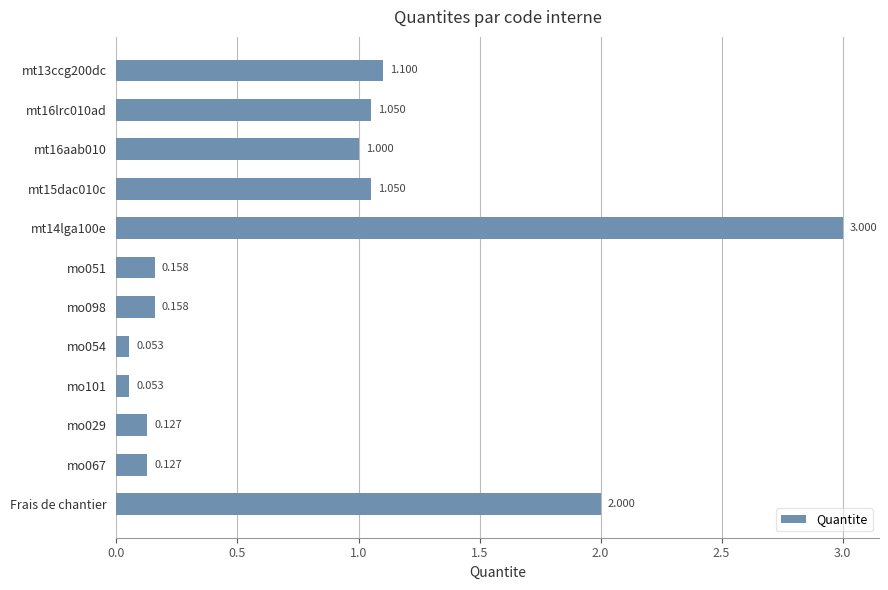

Which has a higher value, mo101 or Frais de chantier?

Frais de chantier